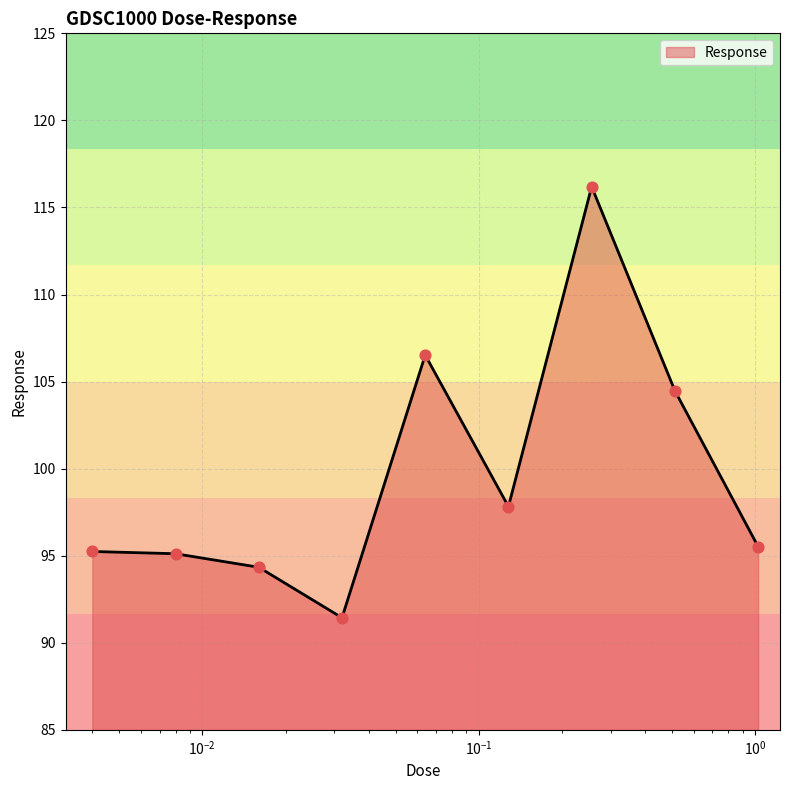

What is the difference between the maximum and minimum values?

24.8